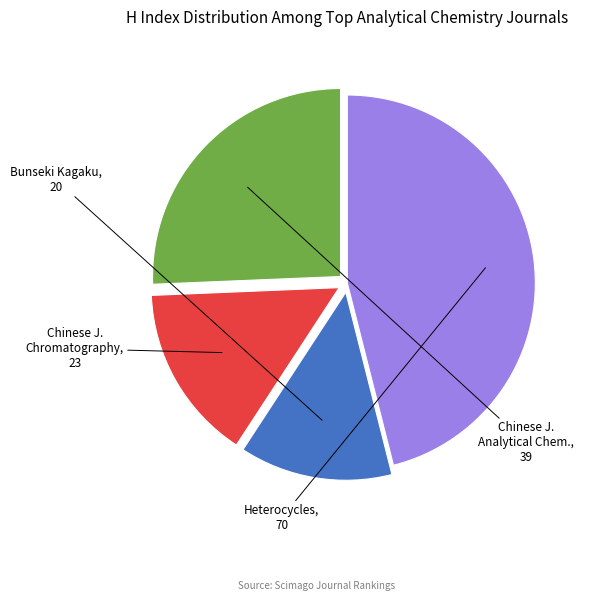

Is there a majority slice in this chart?

No